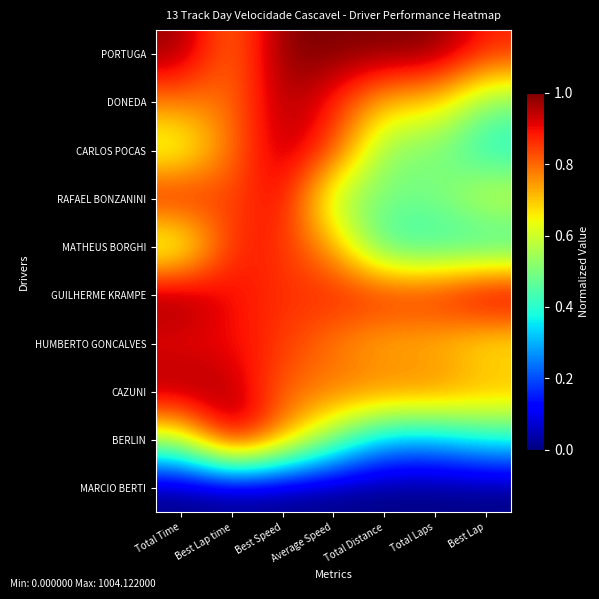

Between Total Distance and Best Lap time, which is larger?

Total Distance